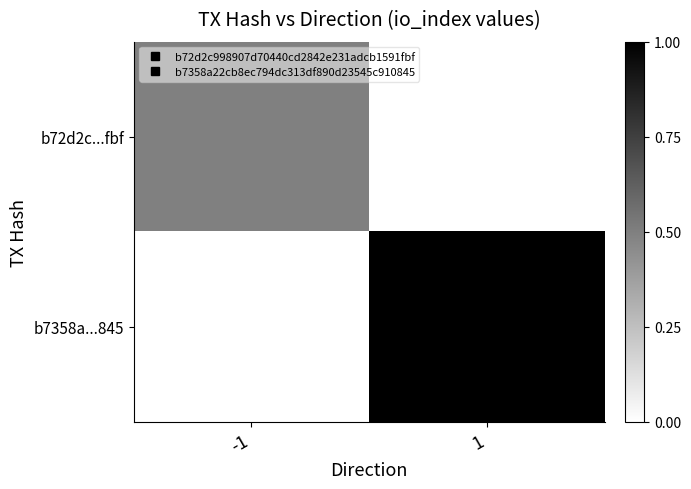

Which series has the widest spread of values?

b7358a...845